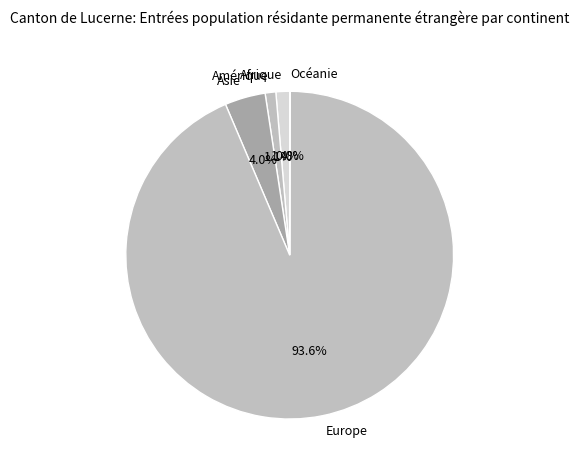

What is the largest slice in the pie chart?

Europe